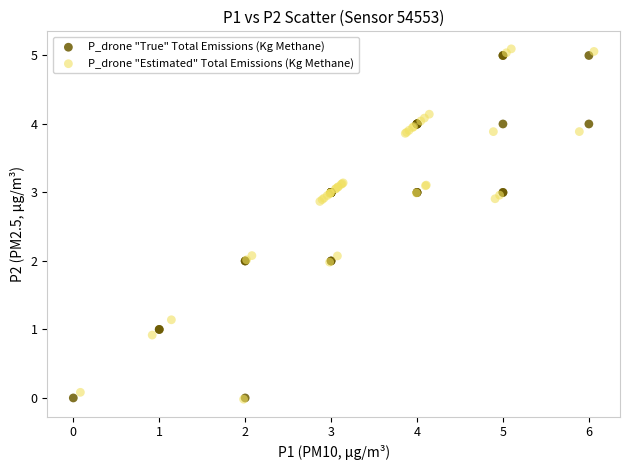

Which series has the widest spread of Y values?

P_drone "Estimated" Total Emissions (Kg Methane)